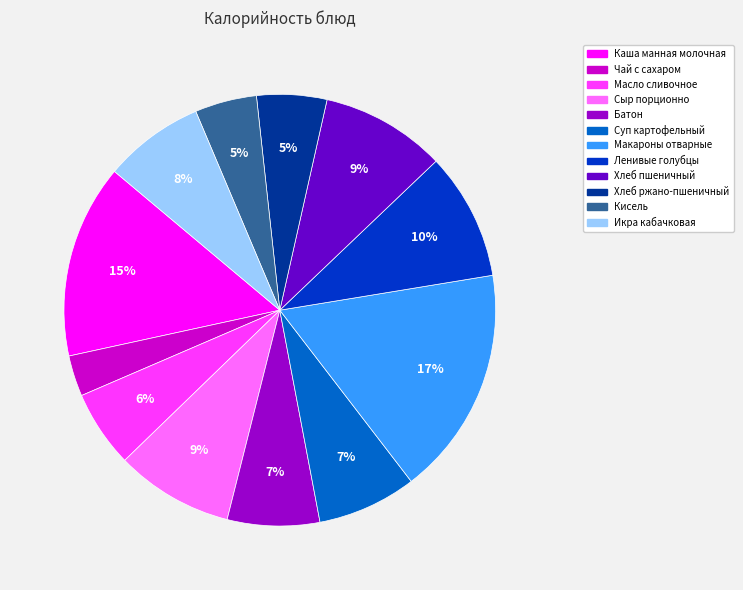

What percentage is the Сыр порционно slice, to the nearest percent?

9%